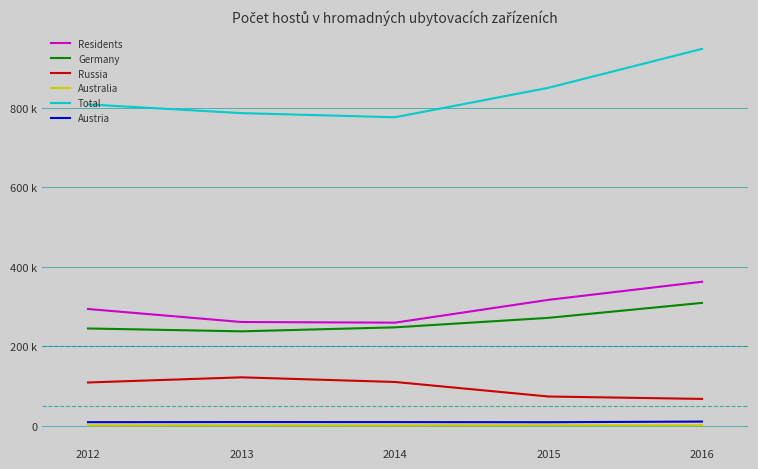

True or false: Germany has a value of 244711 at 2012.

True